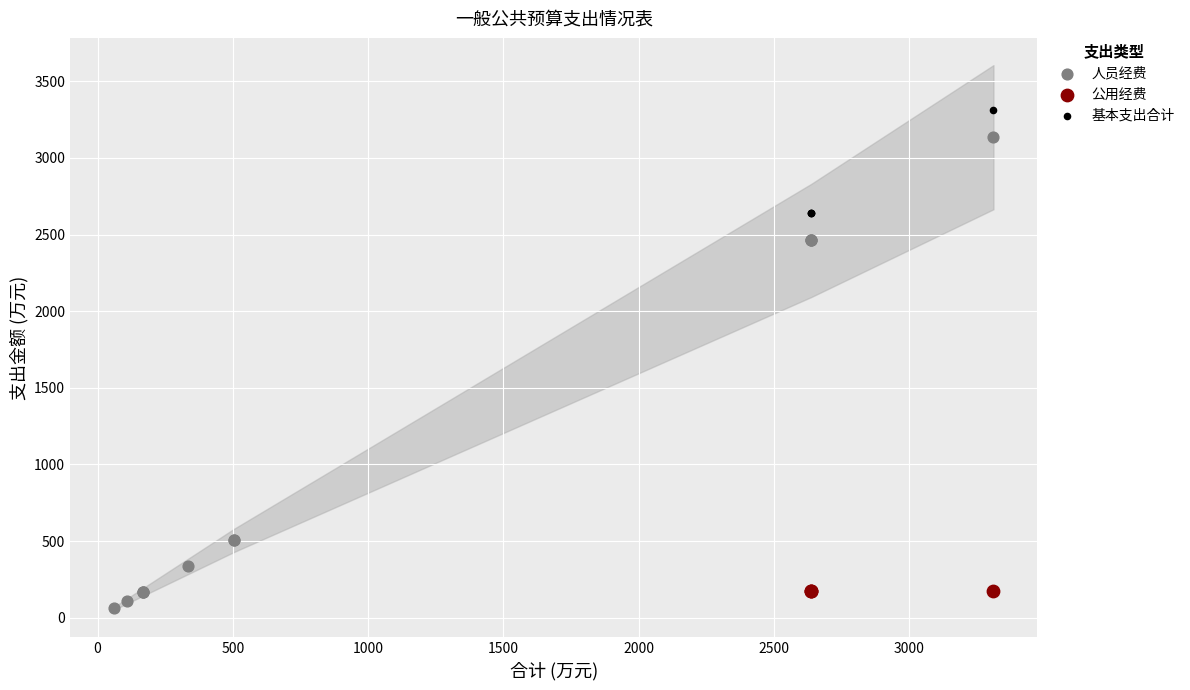

Which series contains the highest Y value?

基本支出合计